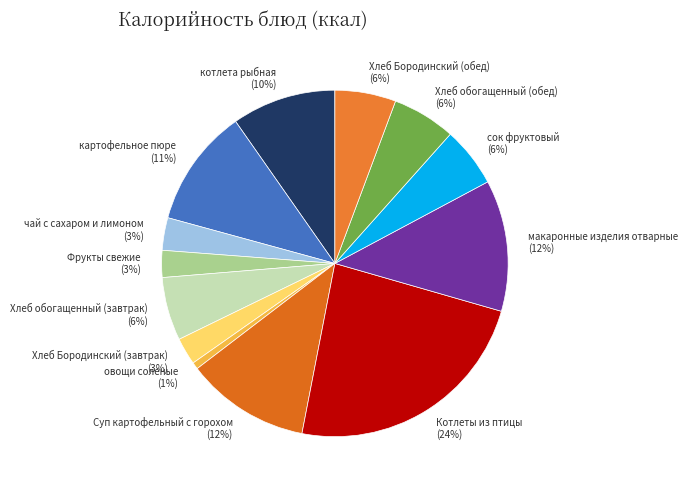

Is it true that Хлеб Бородинский (обед) is 1% of the pie?

False